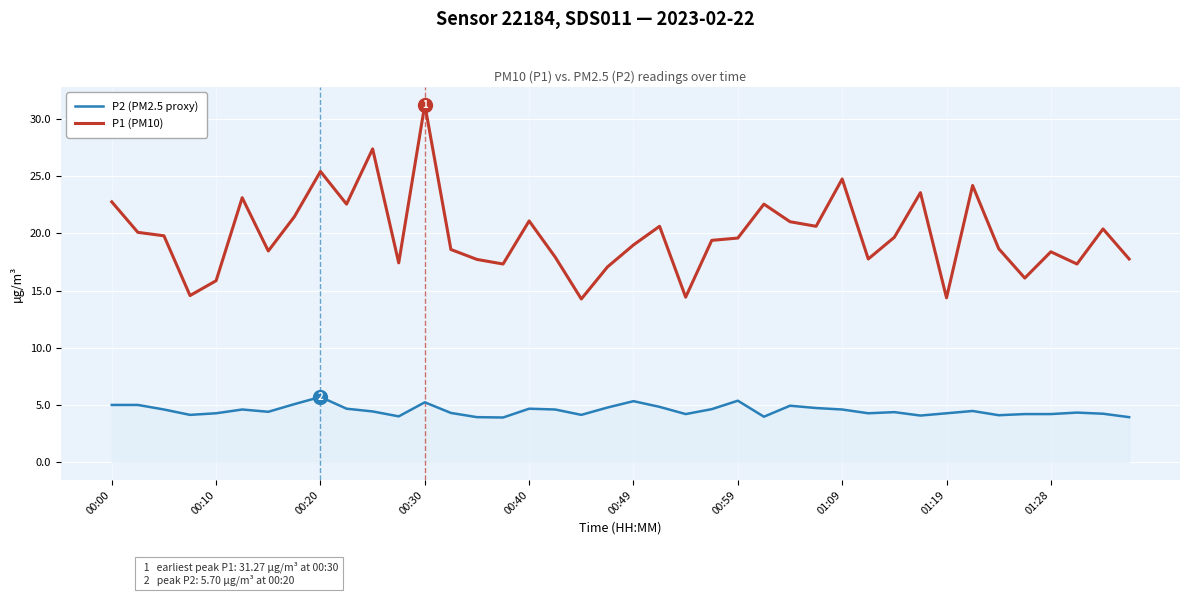

Which series has the largest range (max minus min)?

P1 (PM10)